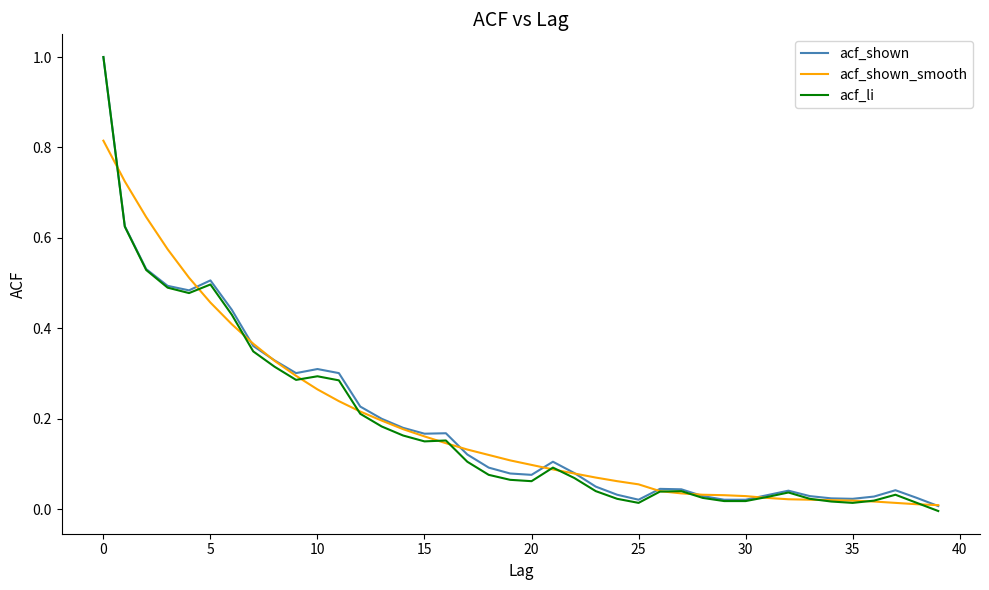

Which series has the widest spread of values?

acf_li